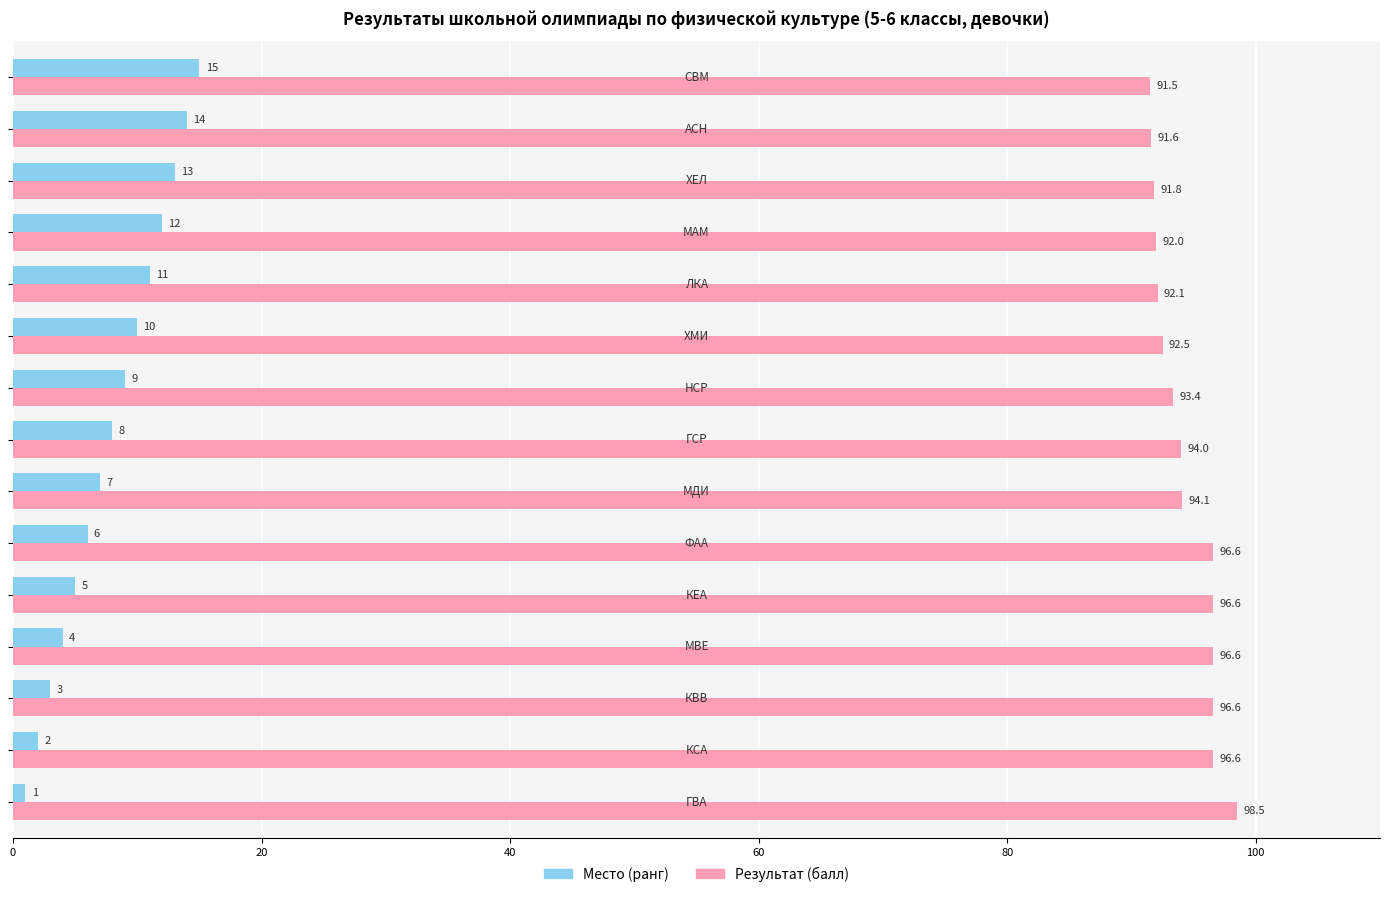

What is the minimum value for Место (ранг)?

1.0